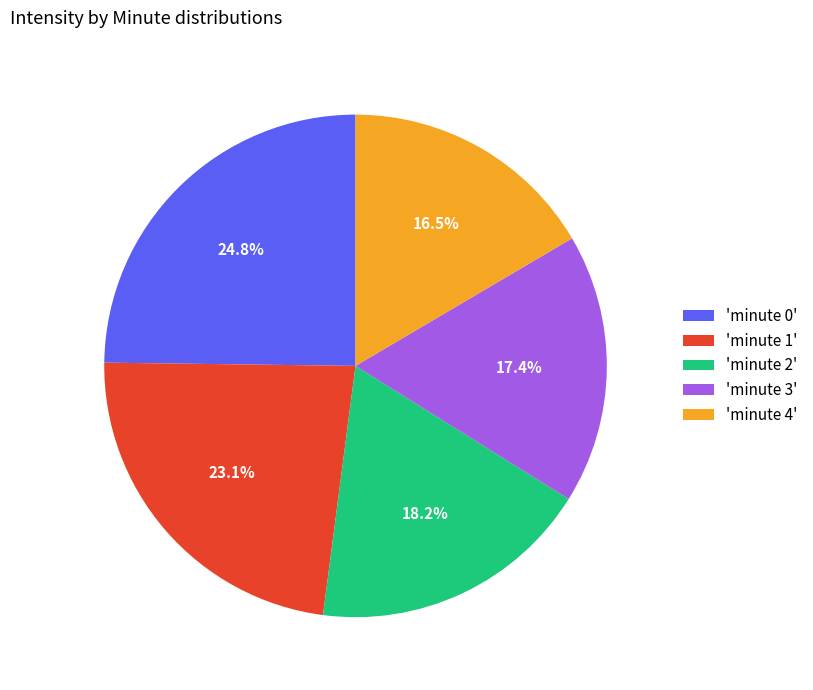

Do 'minute 1' and 'minute 3' together represent more than half of the pie?

No